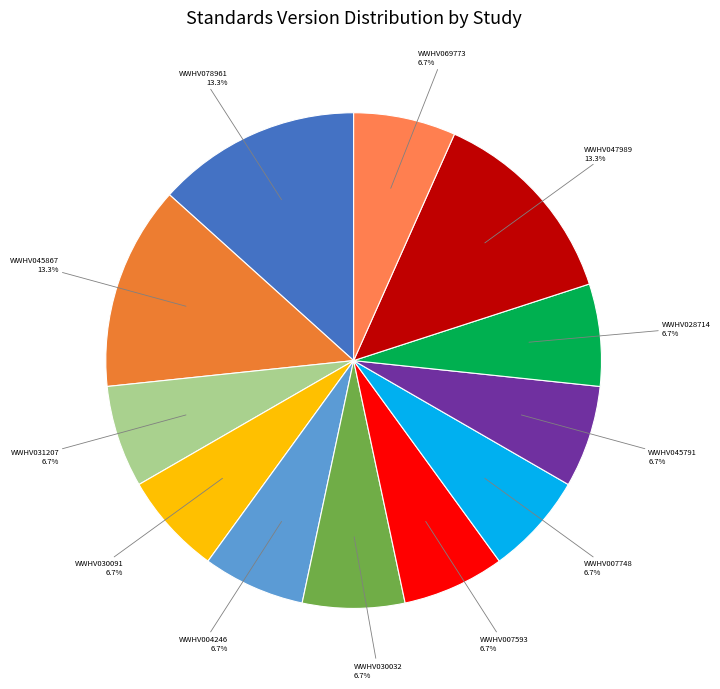

Count the number of slices in the pie.

12